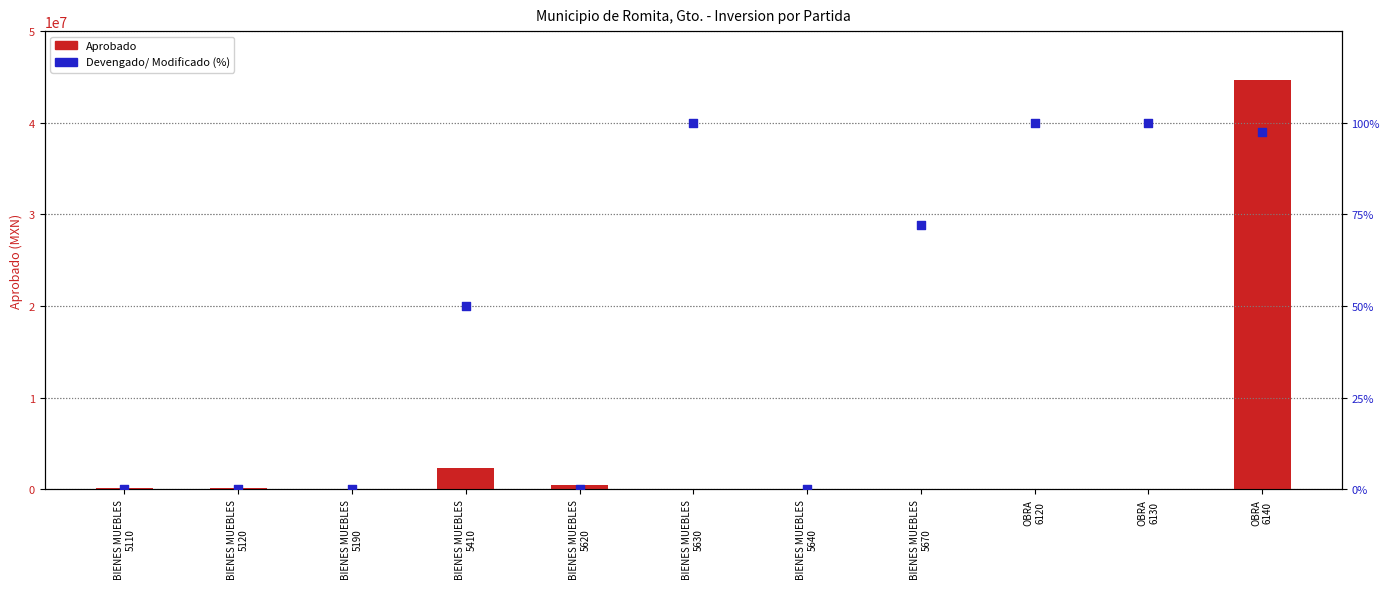

What is the total value across all series at BIENES MUEBLES
5110?

130000.0